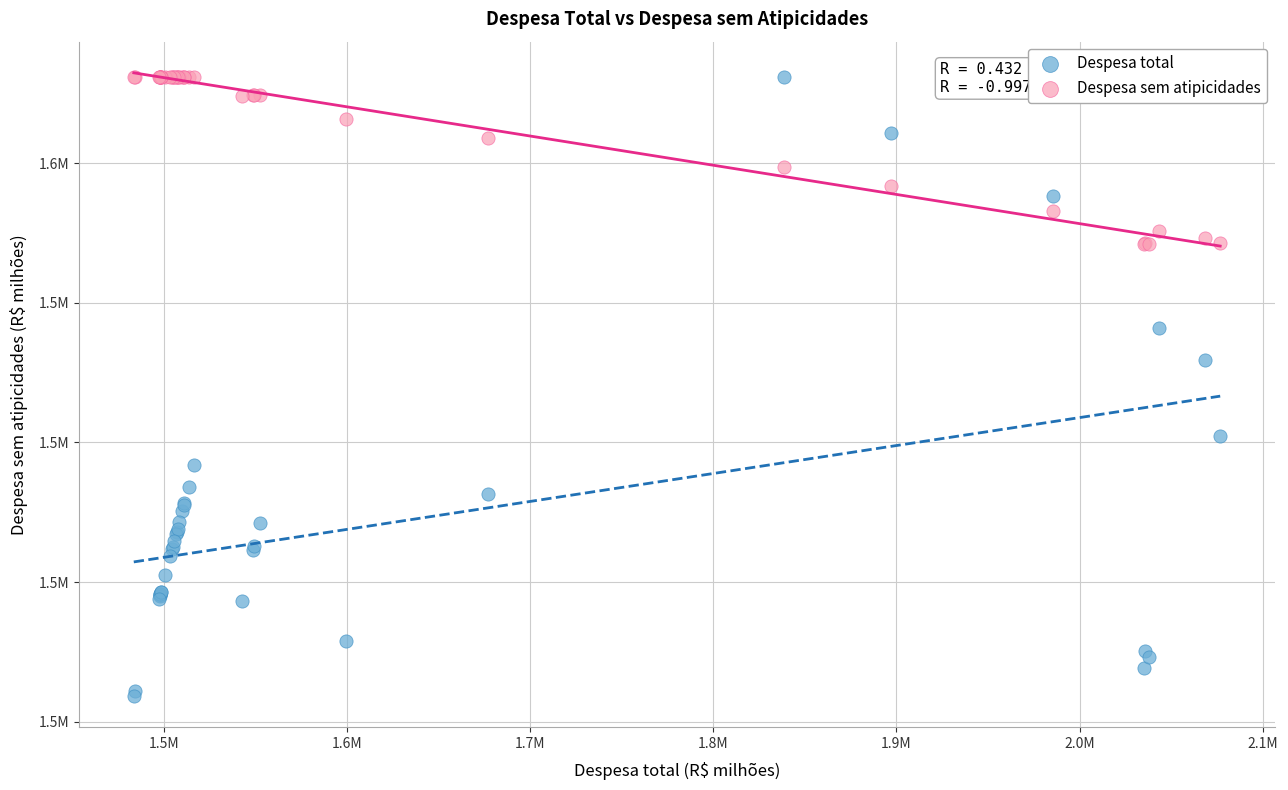

Which series contains the lowest Y value?

Despesa total